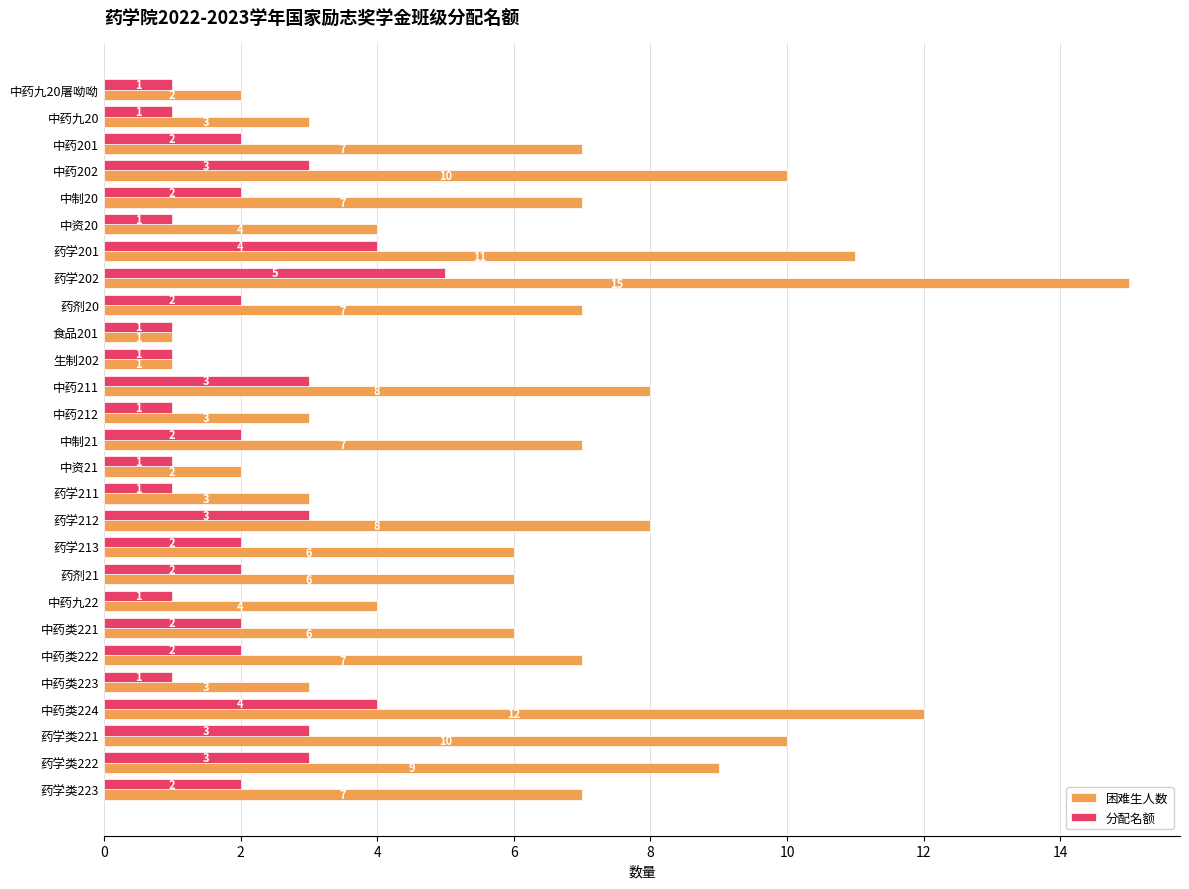

How many series are shown in this chart?

2